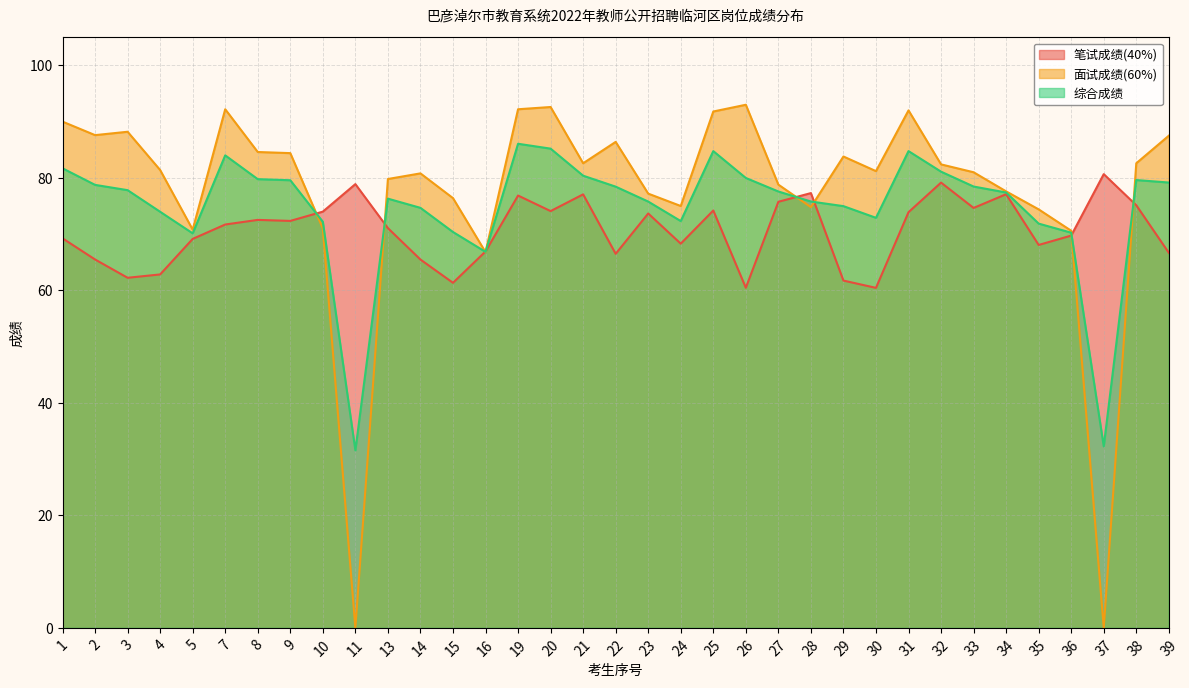

The 综合成绩 series shows 78.8 at 2. True or false?

True